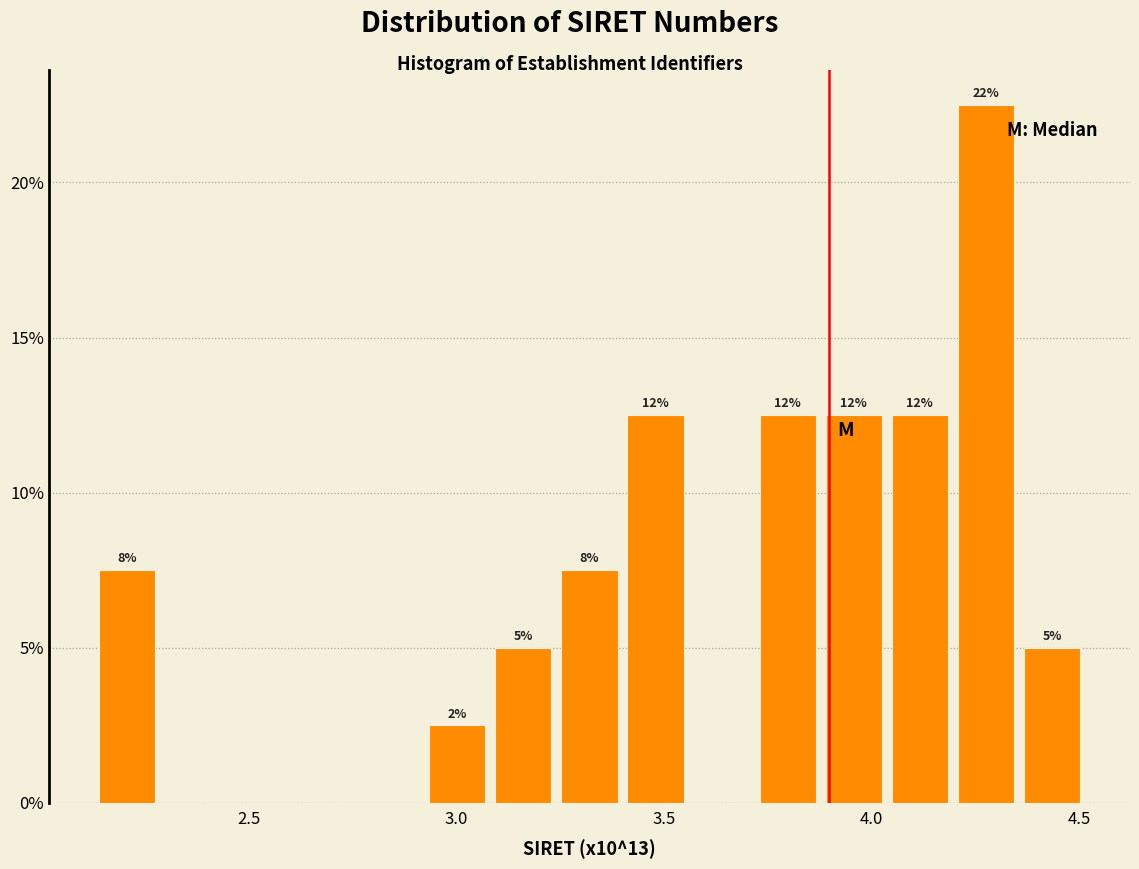

Read against the x-axis, roughly where is the centre of the tallest bar?

4.30